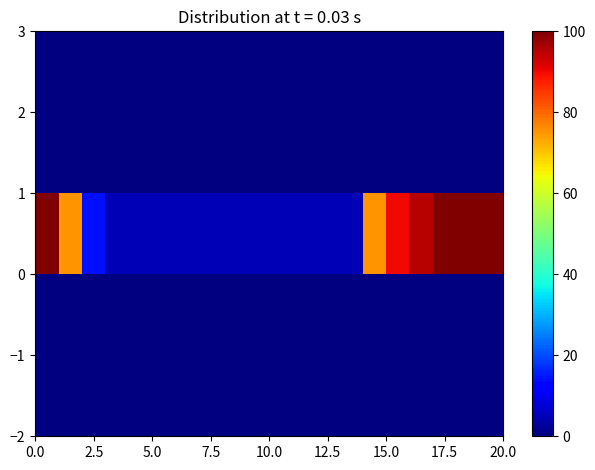

How many data points does each series have?

20